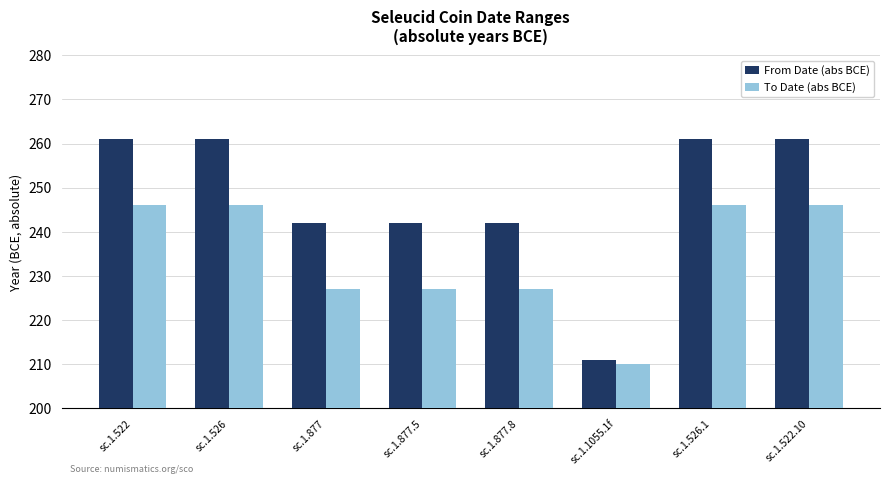

What is the label of the 1st bar from the right?

sc.1.522.10